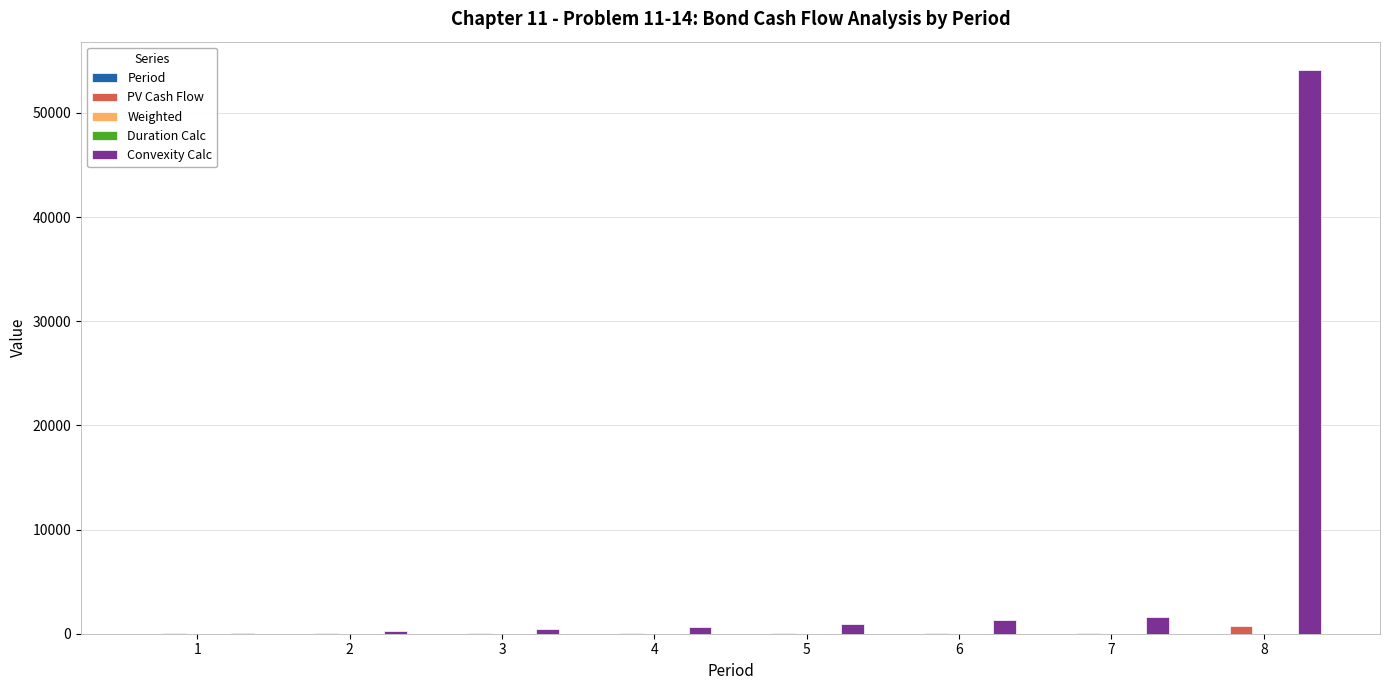

What is the total value across all series at 8?

54892.3